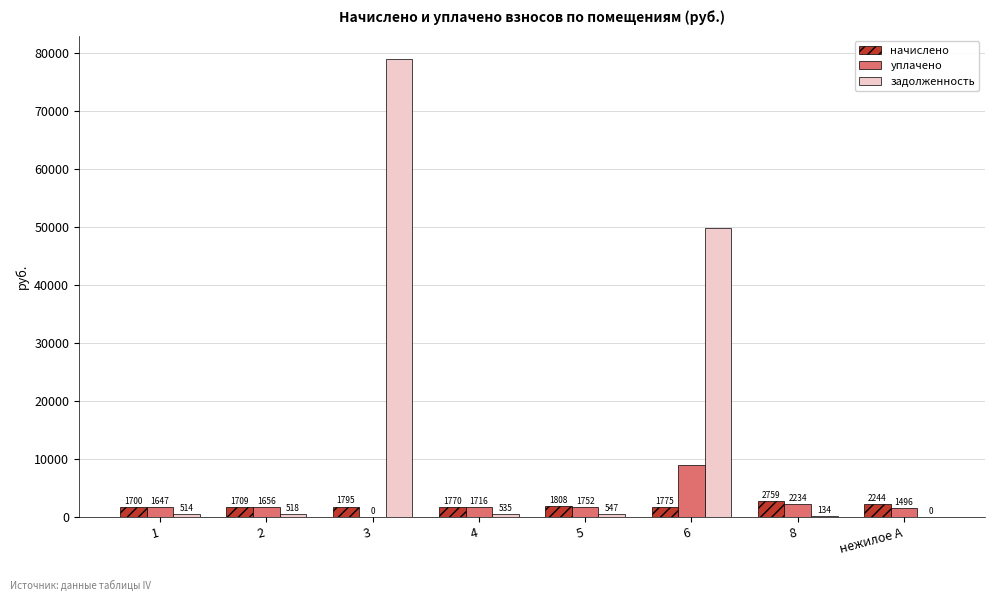

Where does the уплачено series first go above 1715?

4